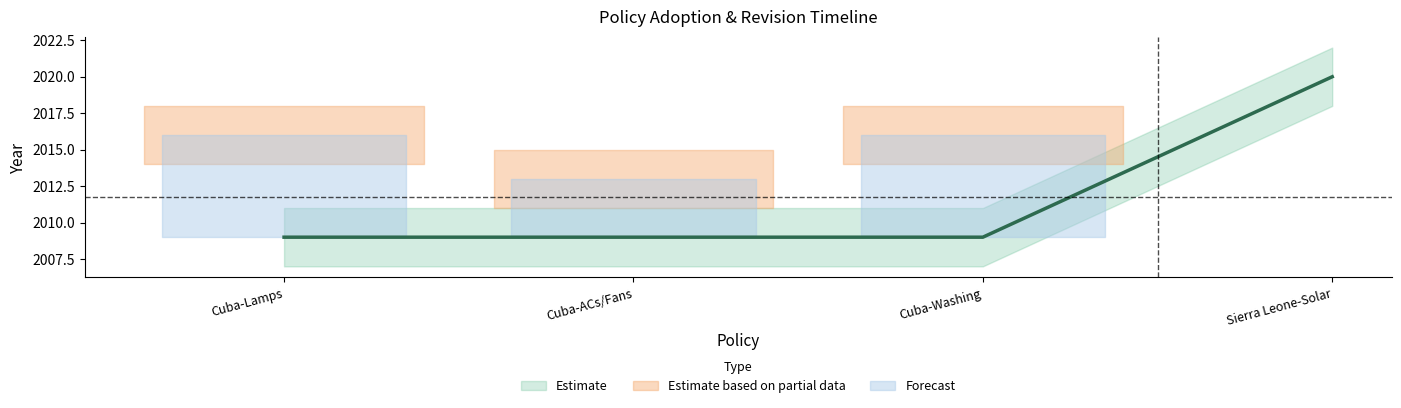

Is it true that the value at Sierra Leone-Solar is 1161?

False